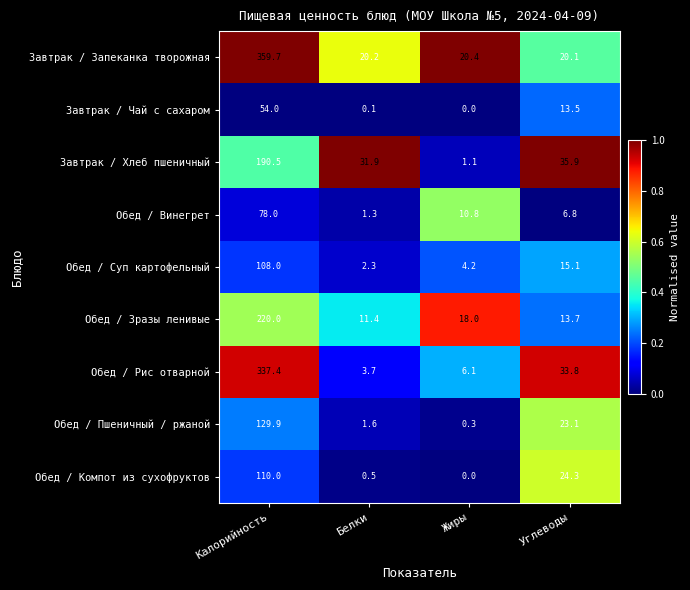

How many series are shown in this chart?

9